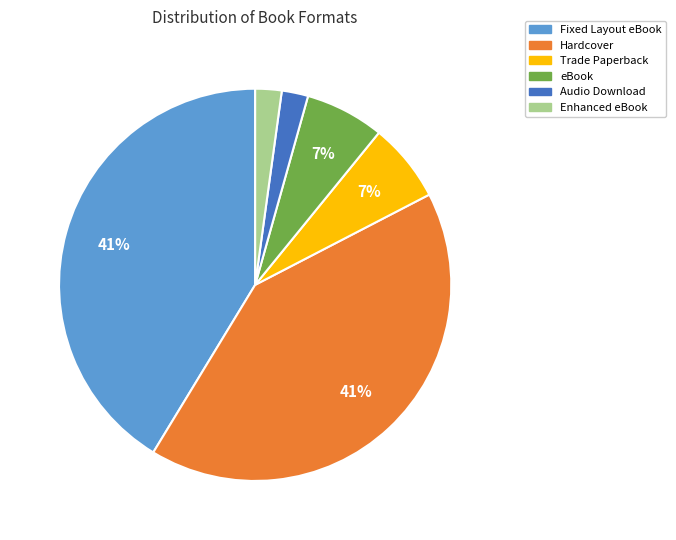

What percentage is the Trade Paperback slice, to the nearest percent?

7%